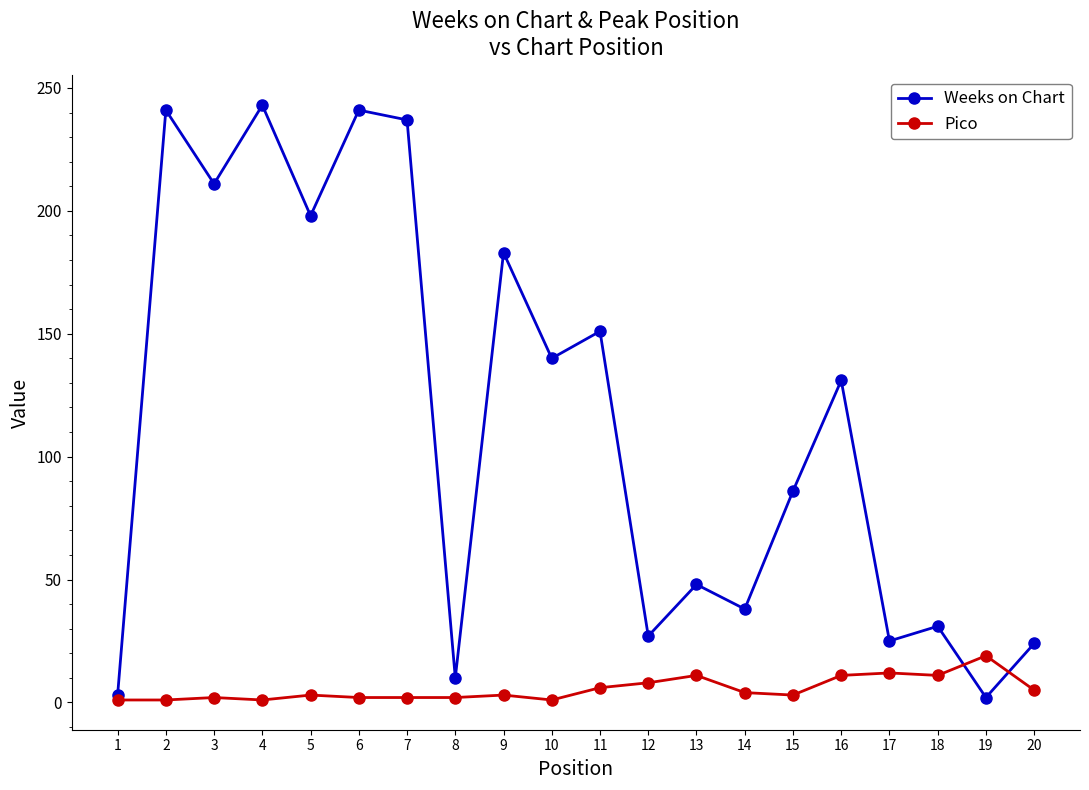

What is the maximum value shown in the chart?

243